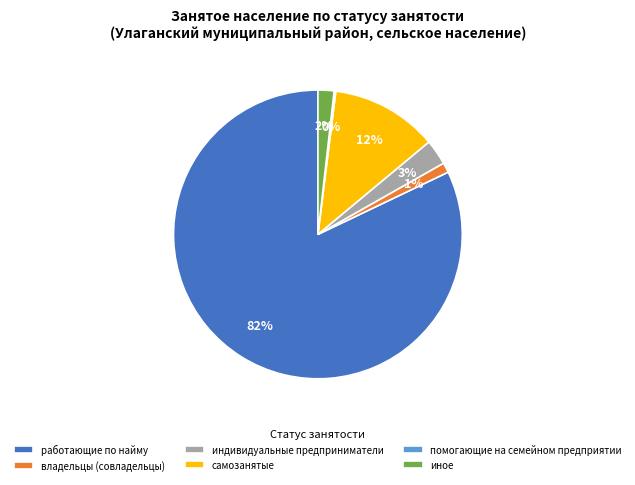

To the nearest percent, what percentage of the pie is самозанятые?

12%